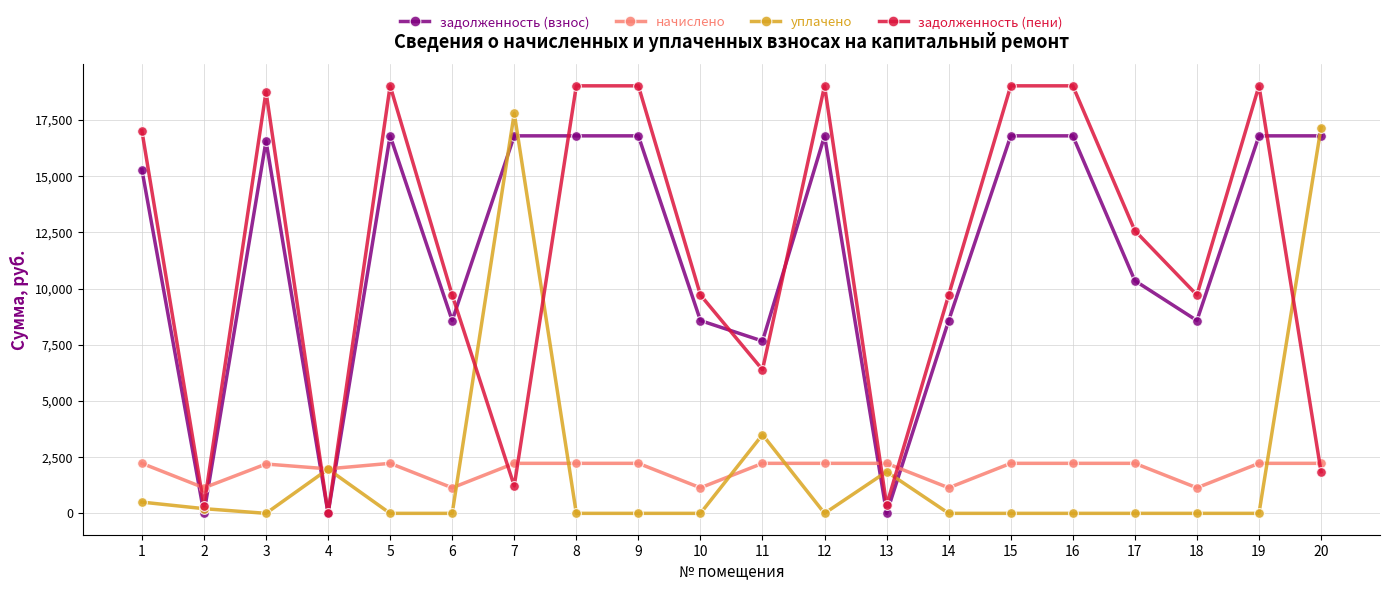

How many intersections are there between уплачено and задолженность (взнос)?

9